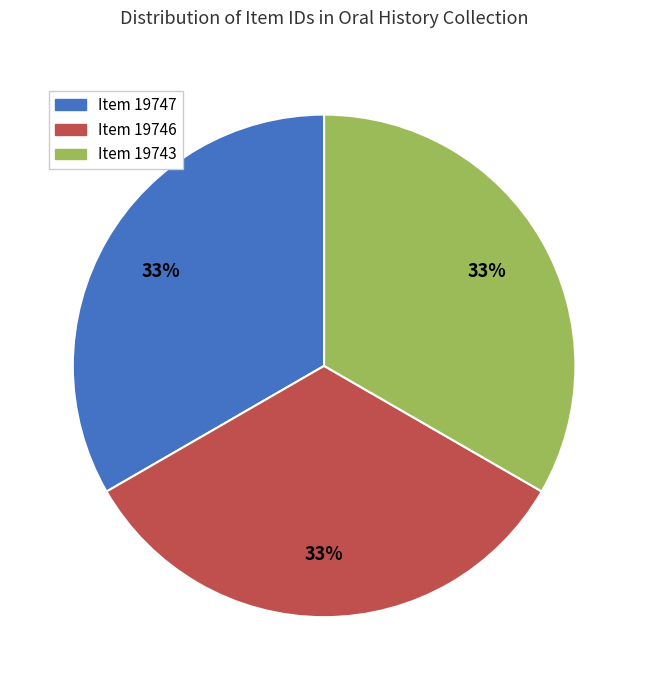

The Item 19746 slice represents 33% of the pie. True or false?

True